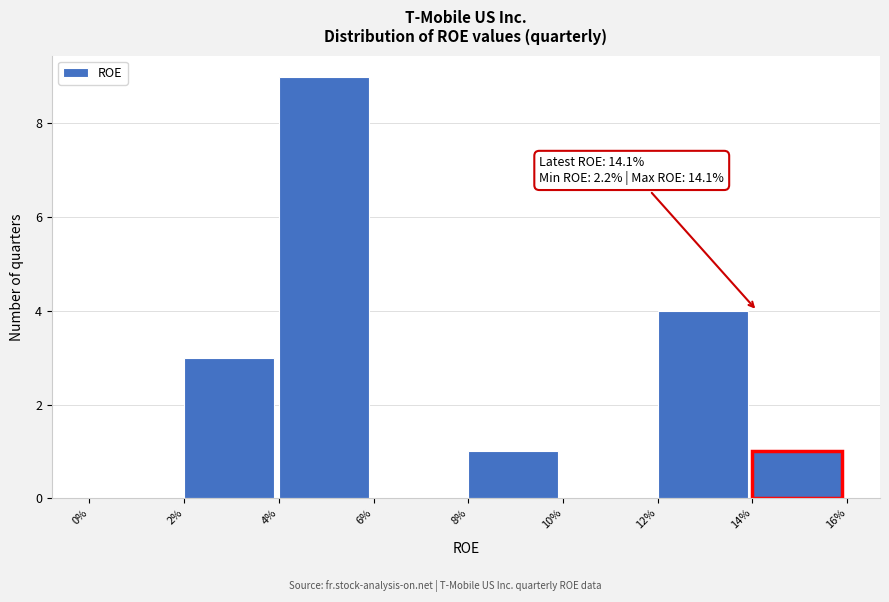

Which has a higher value, 2% or 0%?

2%